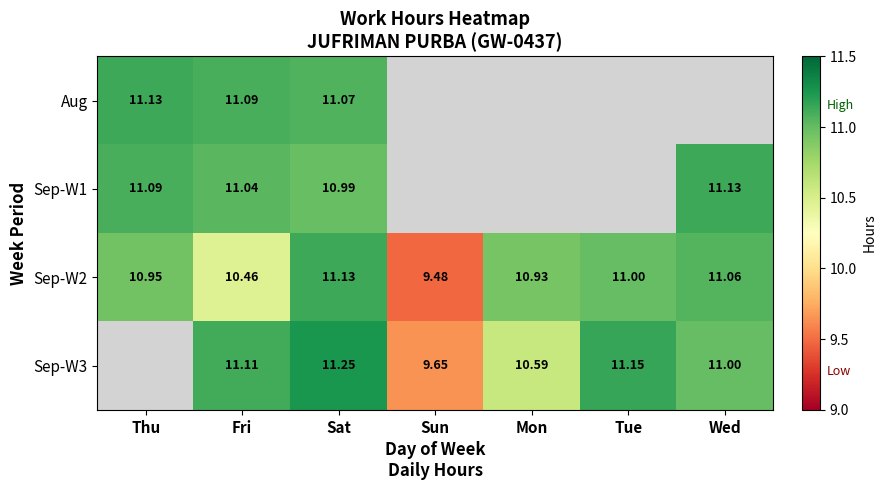

How many categories are shown in the chart?

7